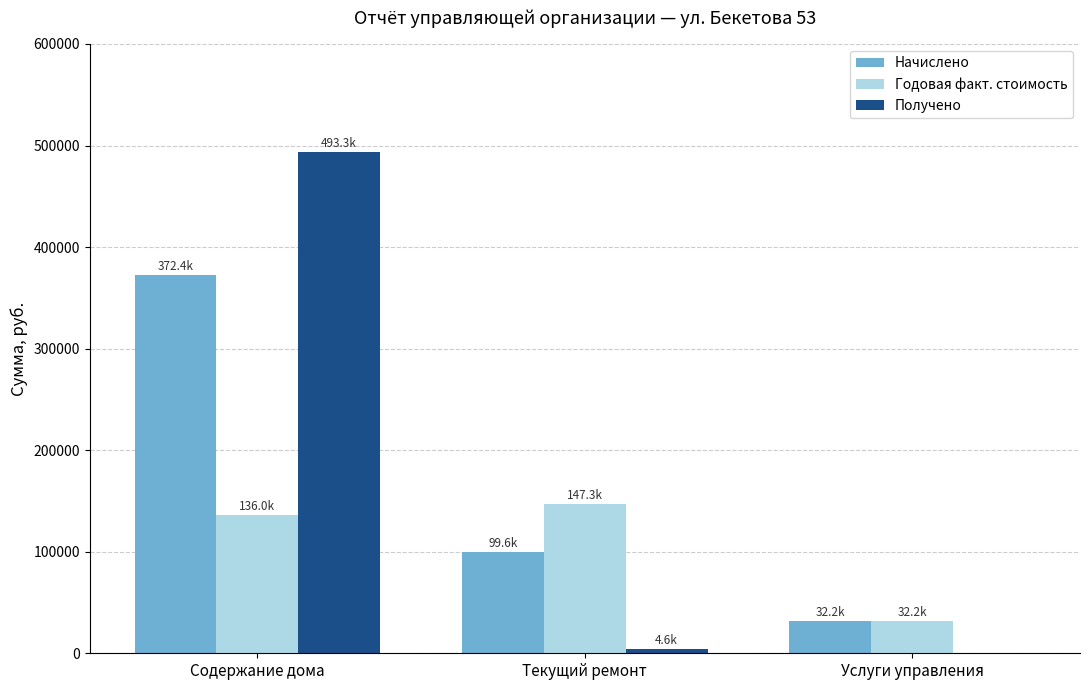

What is the total value across all series at Услуги управления?

64333.3